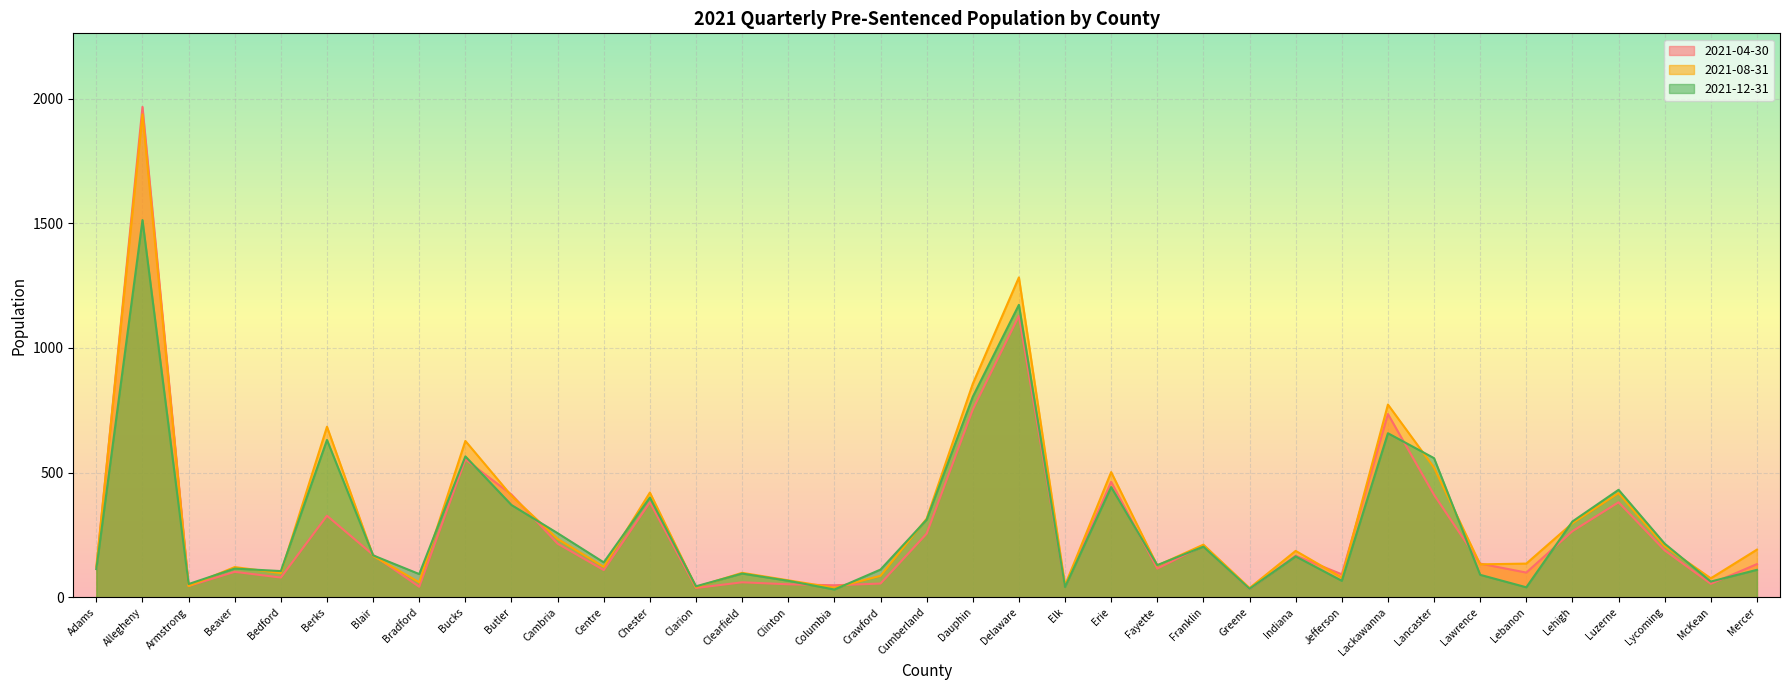

At which label does 2021-04-30 first exceed 135?

Allegheny